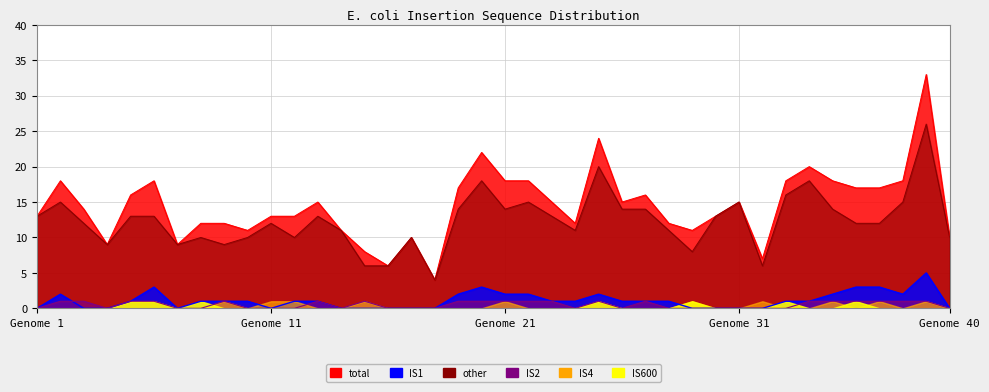

Which series has the widest spread of values?

total